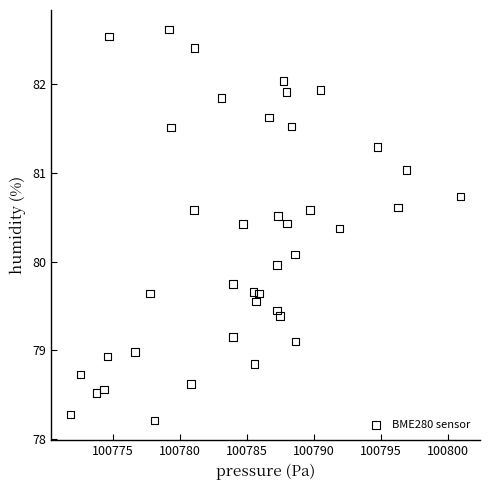

What is the range of Y values (max minus min)?

4.4